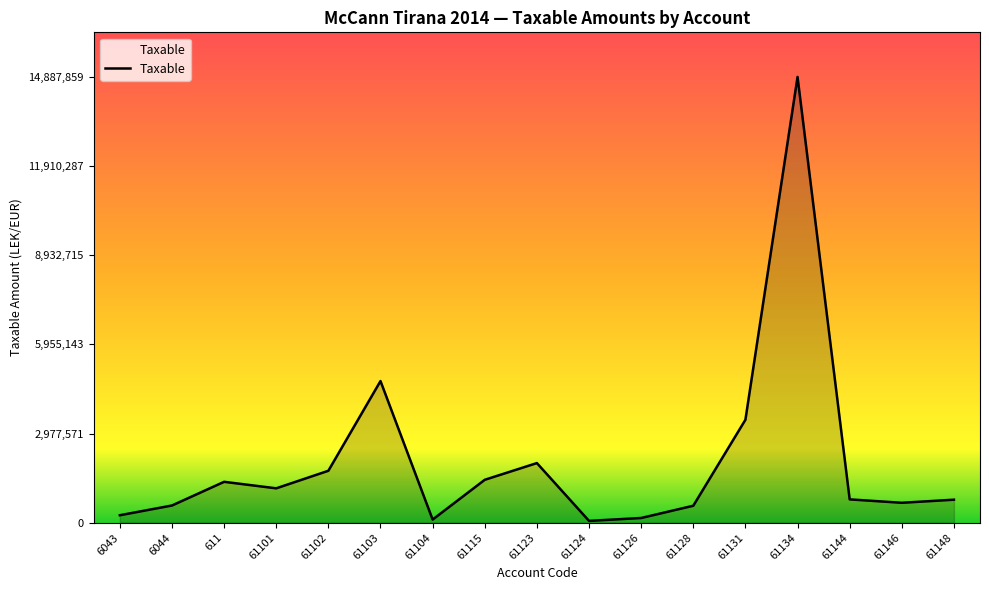

Count the number of categories in the chart.

17